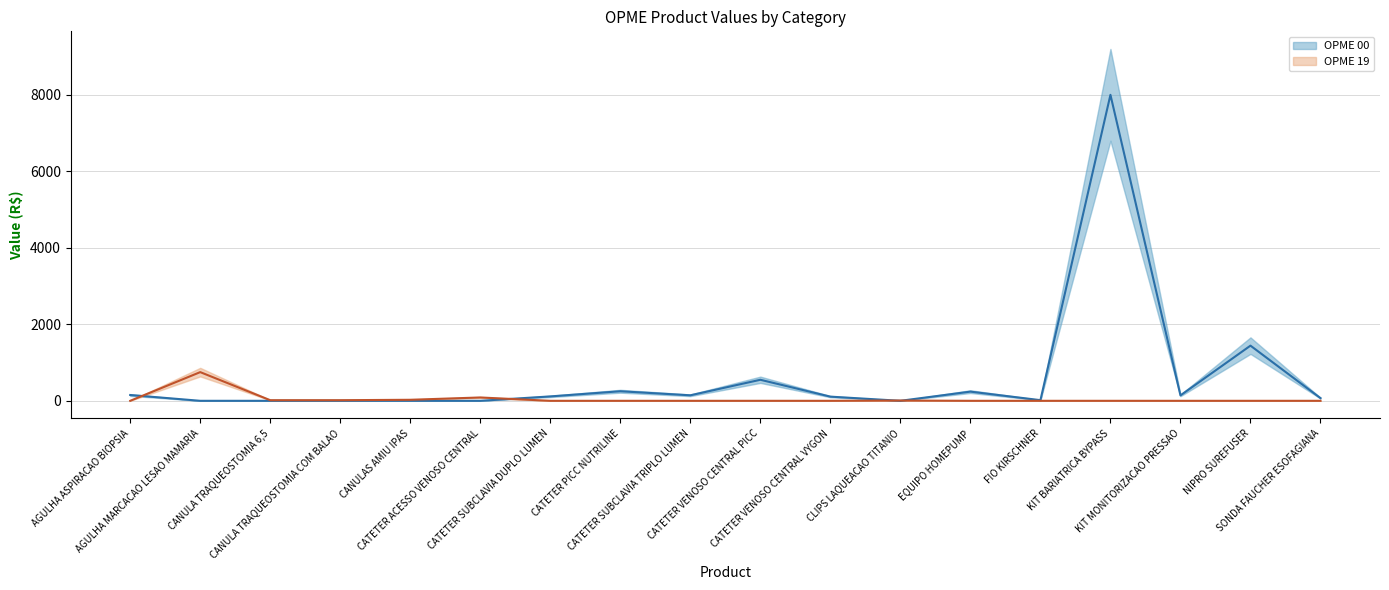

What is the label of the 8th point from the left?

CATETER PICC NUTRILINE